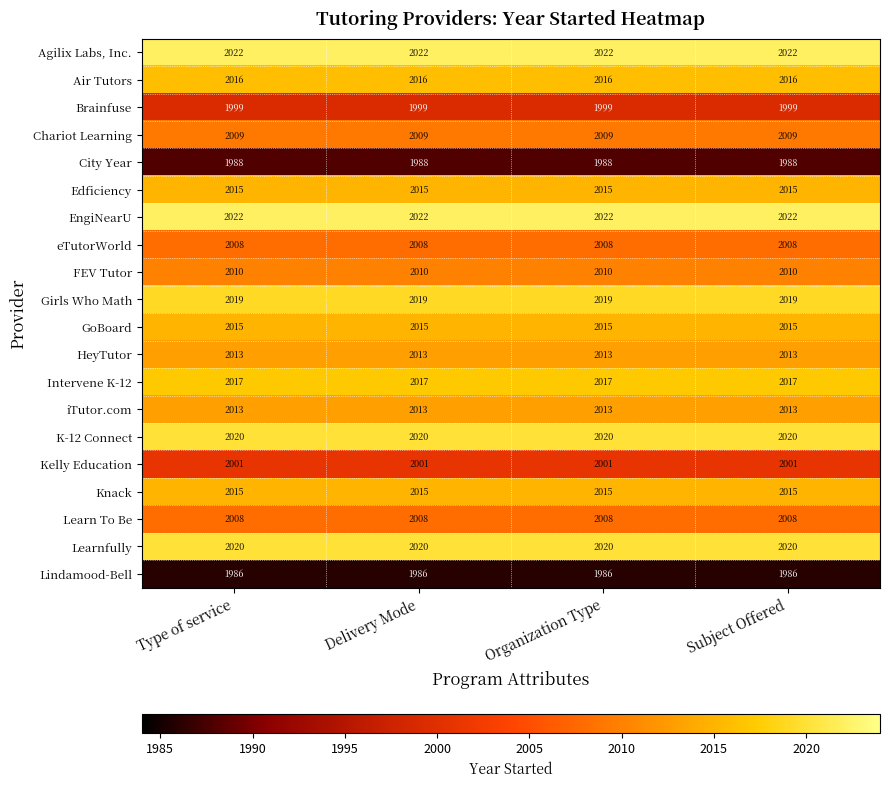

Is it true that Learn To Be equals 2653 at Organization Type?

False